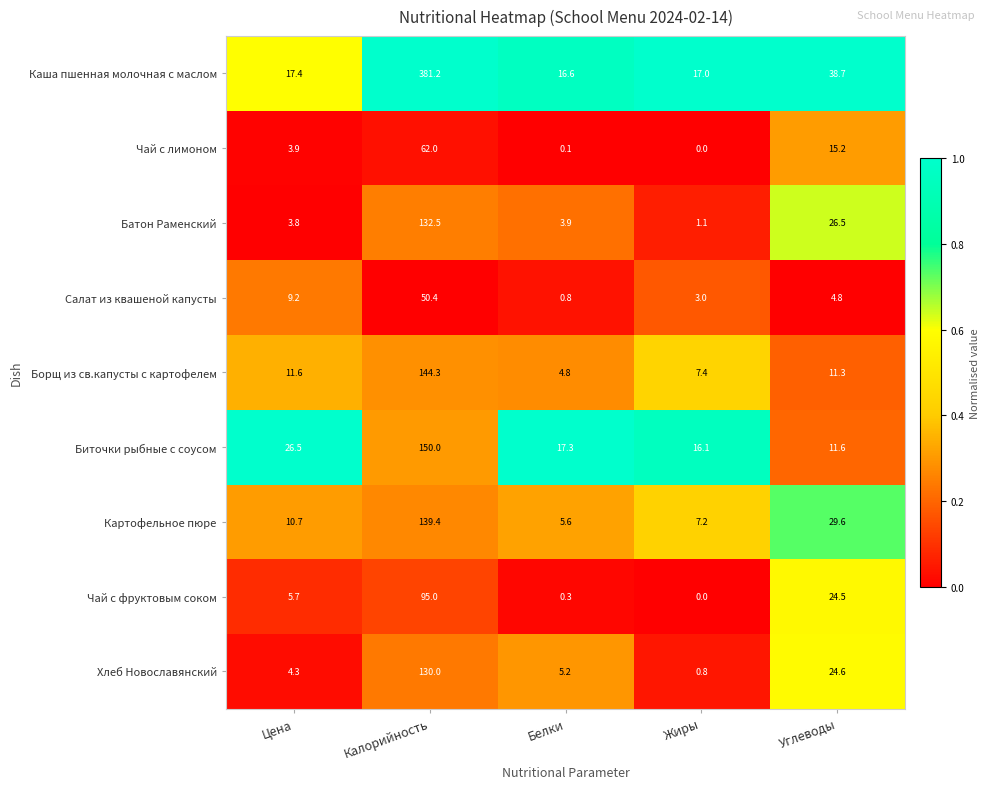

What is the sum of all Картофельное пюре values?

192.5